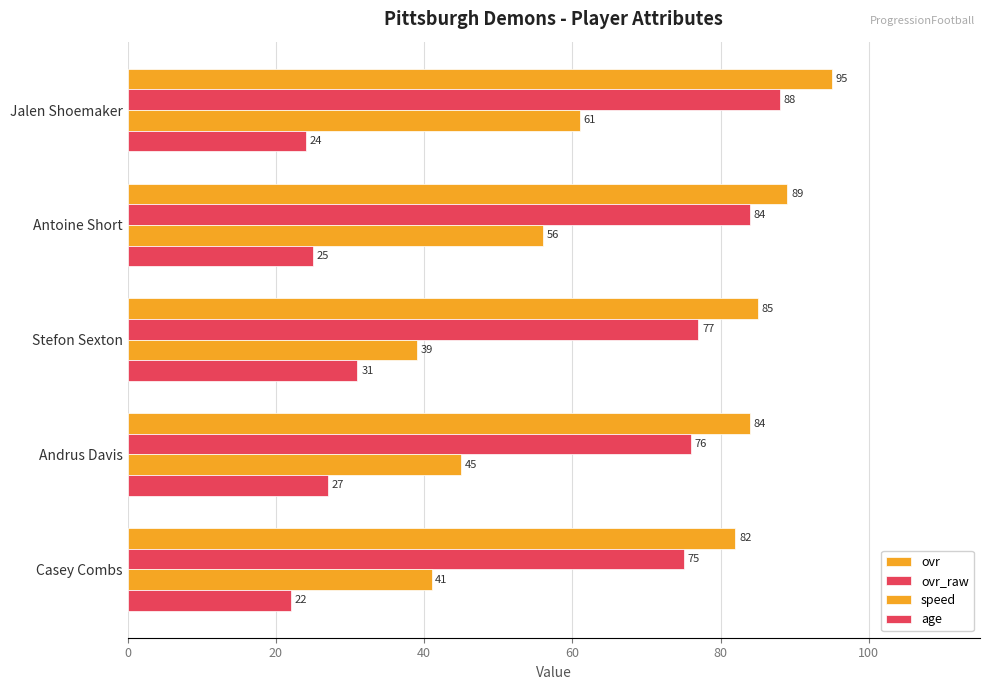

Count the number of categories in the chart.

5